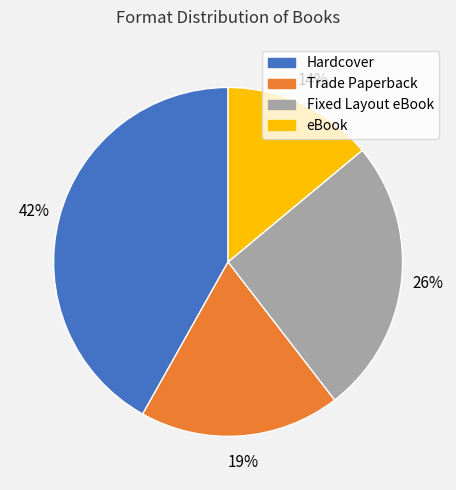

To the nearest percent, what portion does Trade Paperback represent?

19%